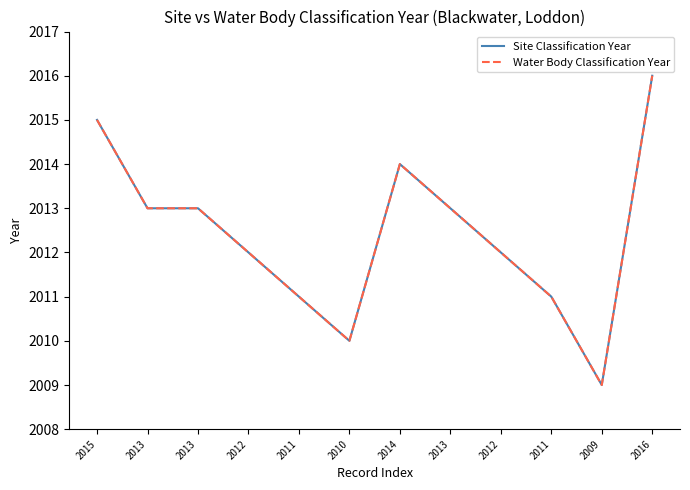

Is the value of Site Classification Year at 2013 greater than the value of Water Body Classification Year at 2012?

Yes